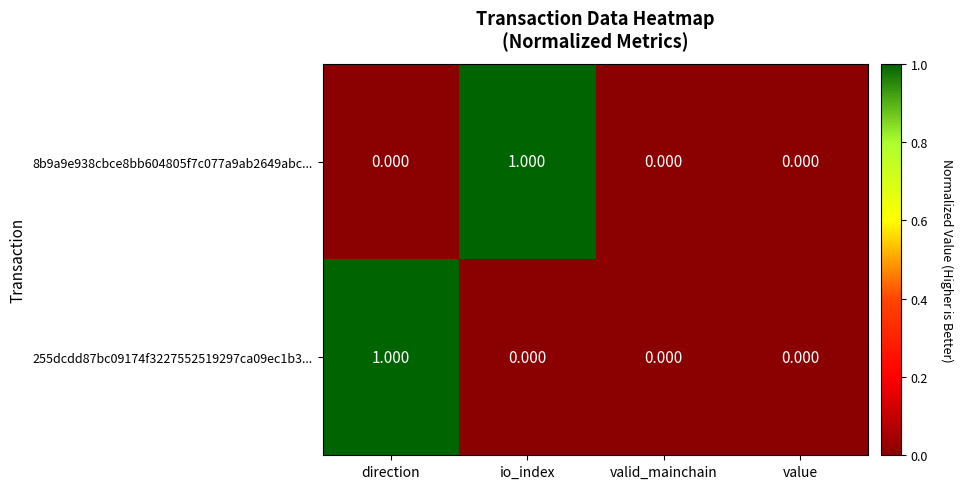

Is the value of 8b9a9e938cbce8bb604805f7c077a9ab2649abc... at io_index greater than the value of 255dcdd87bc09174f3227552519297ca09ec1b3... at valid_mainchain?

Yes